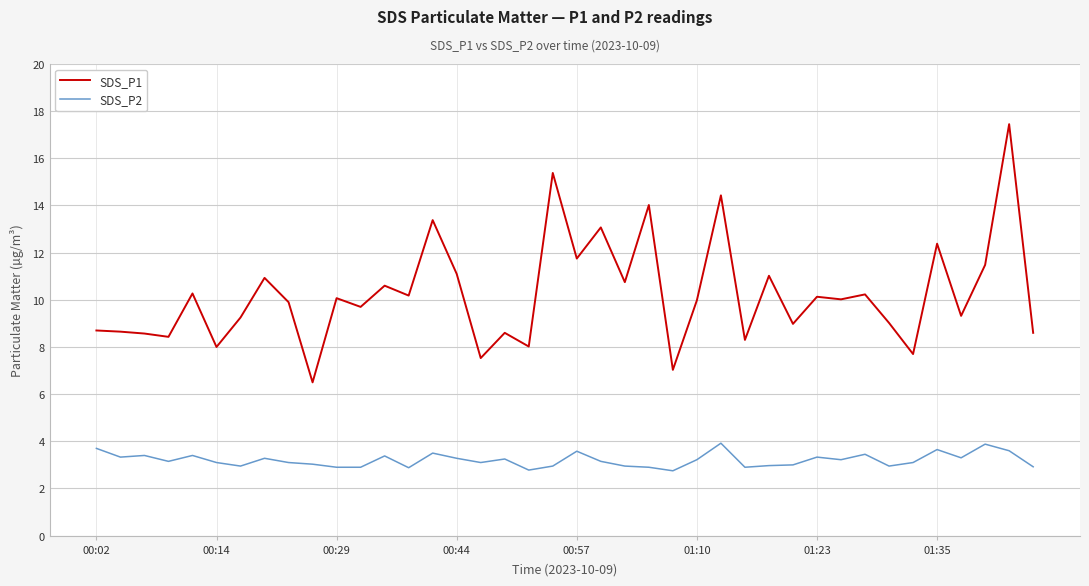

List the series in order of their peak value, highest first.

SDS_P1, SDS_P2